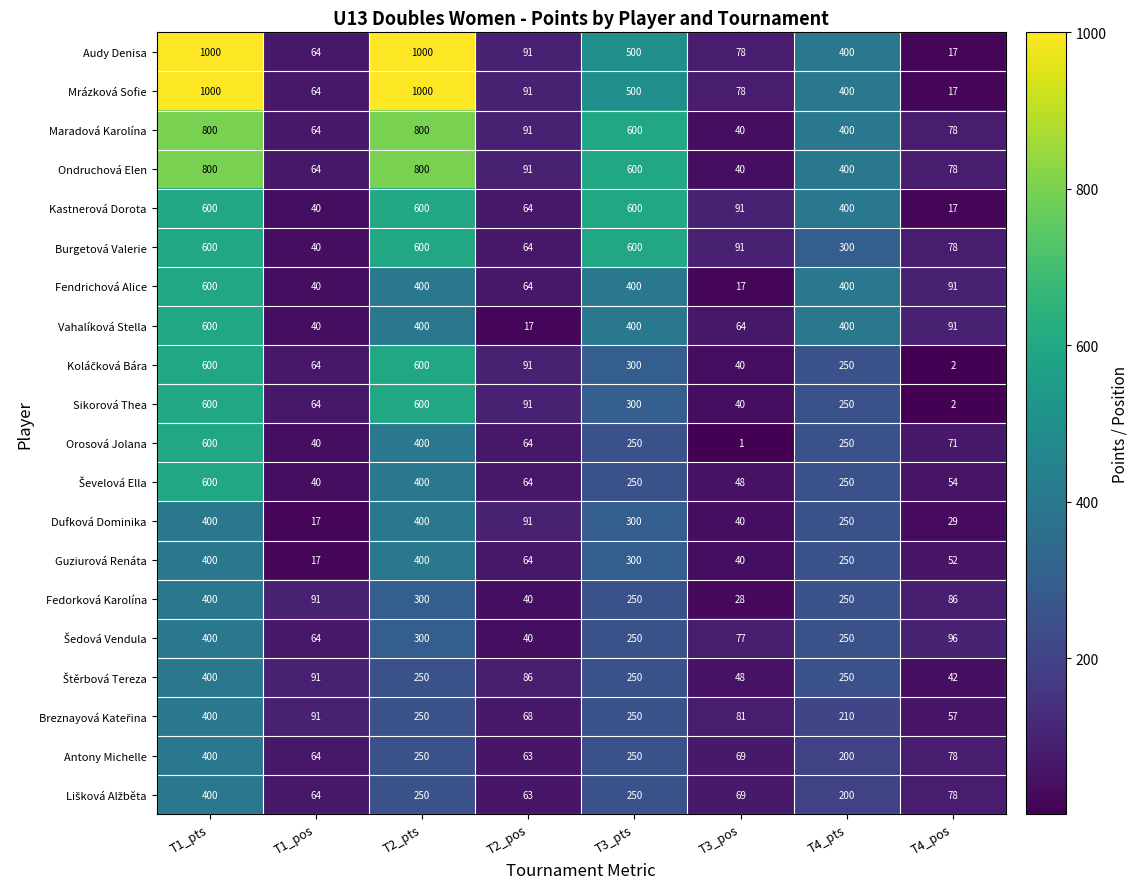

What is the spread (max minus min) of values at T1_pos?

74